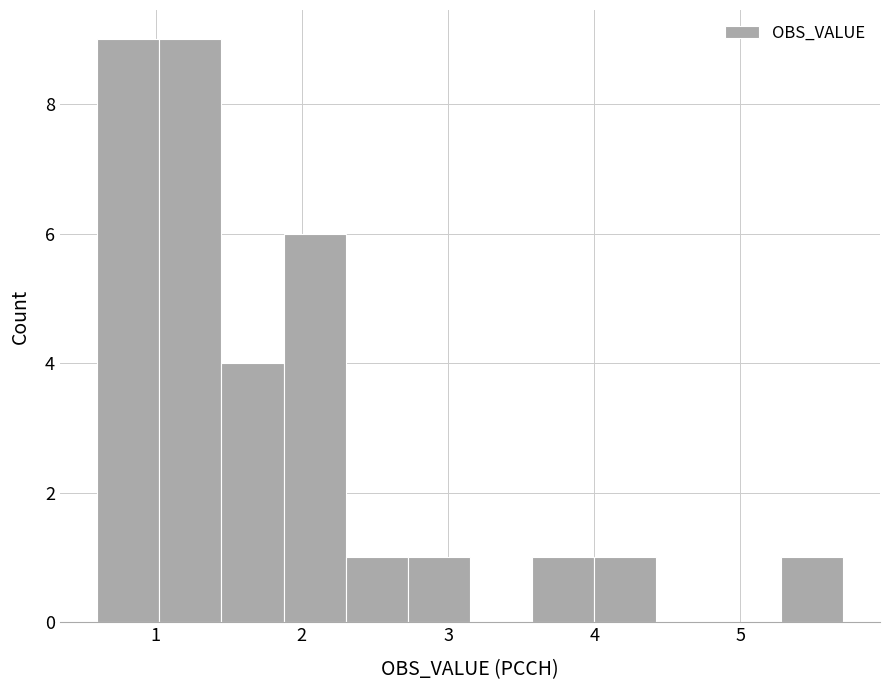

Reading left to right, transcribe this chart: for each bar, give the range it covers on the x-axis and its height. Neither the bar edges nor the heights are printed on the chart, so give them approximately, as read against the axes.

0.6 to 1.0: 9
1.0 to 1.5: 9
1.5 to 1.9: 4
1.9 to 2.3: 6
2.3 to 2.7: 1
2.7 to 3.2: 1
3.2 to 3.6: 0
3.6 to 4.0: 1
4.0 to 4.4: 1
4.4 to 4.9: 0
4.9 to 5.3: 0
5.3 to 5.7: 1